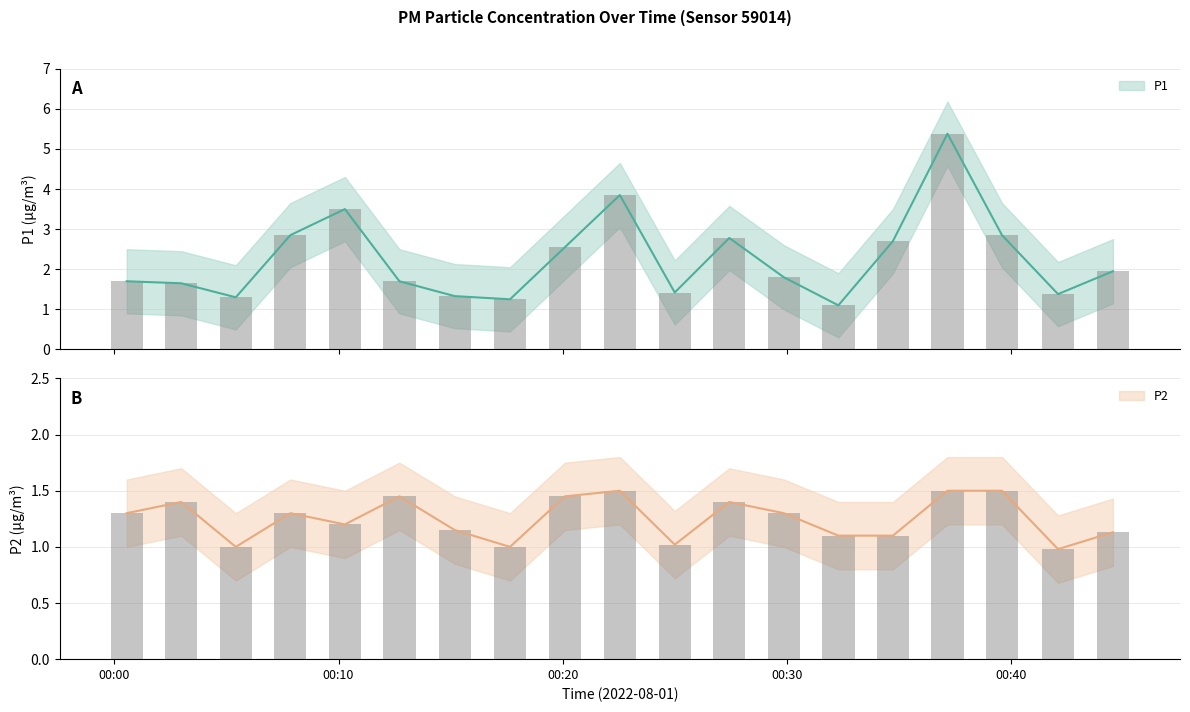

The P1 series shows 3.2 at 06:00. True or false?

False